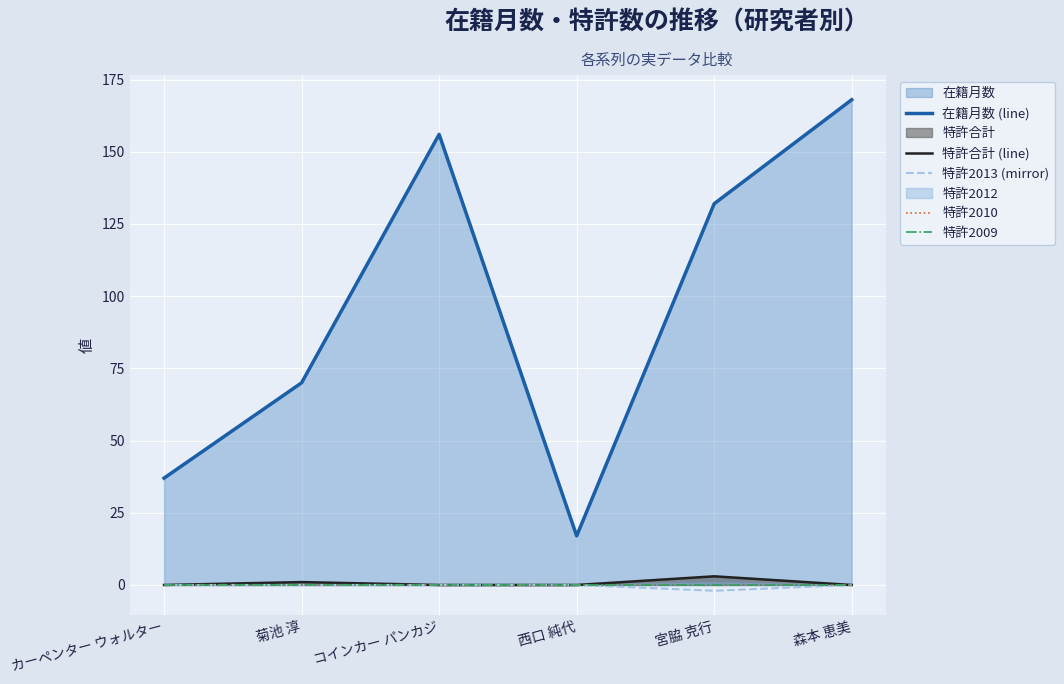

True or false: 特許合計 (line) and 特許2013 (mirror) intersect in this chart.

False